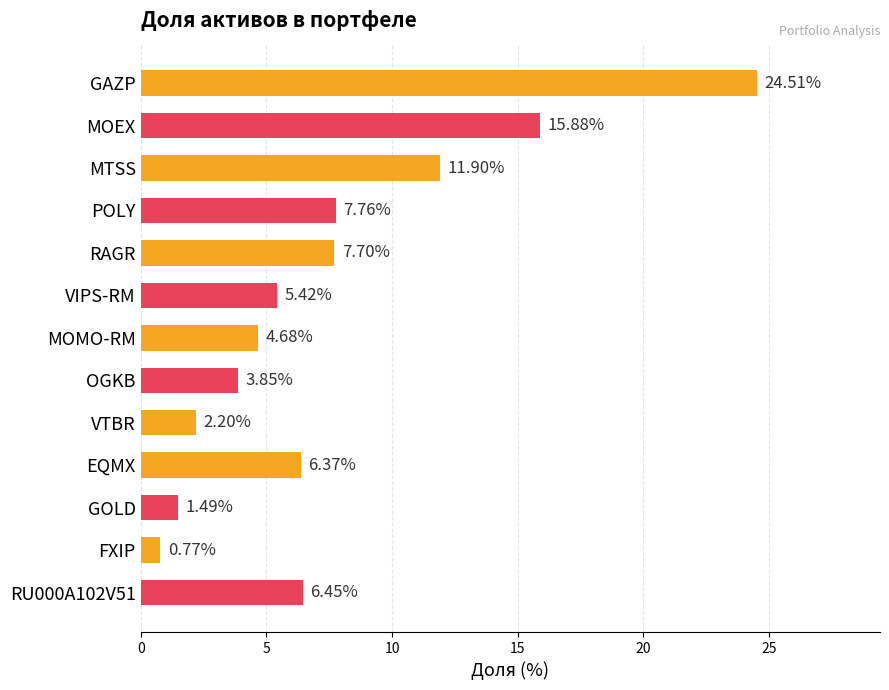

What is the label of the 5th bar from the top?

RAGR